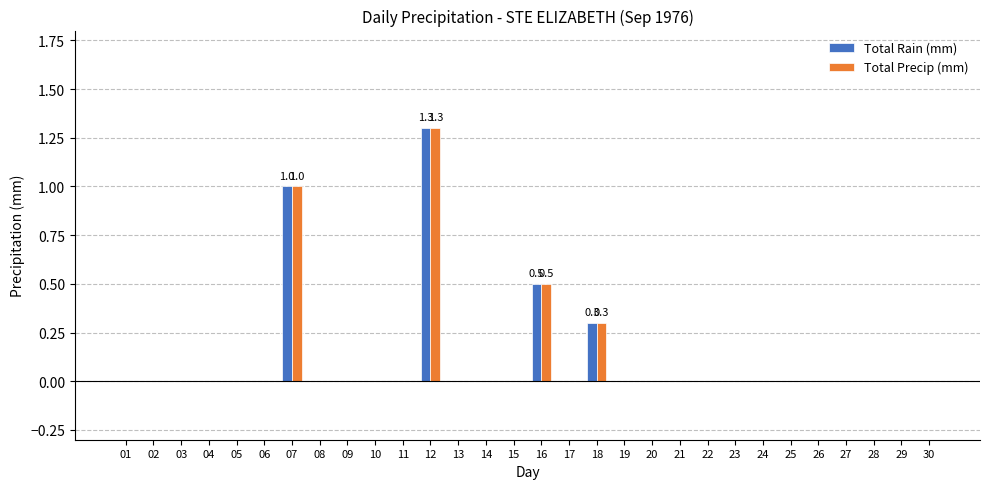

Reading left to right, transcribe all the data shown in this chart.

Total Rain (mm): 0.0	0.0	0.0	0.0	0.0	0.0	1.0	0.0	0.0	0.0	0.0	1.3	0.0	0.0	0.0	0.5	0.0	0.3	0.0	0.0	0.0	0.0	0.0	0.0	0.0	0.0	0.0	0.0	0.0	0.0
Total Precip (mm): 0.0	0.0	0.0	0.0	0.0	0.0	1.0	0.0	0.0	0.0	0.0	1.3	0.0	0.0	0.0	0.5	0.0	0.3	0.0	0.0	0.0	0.0	0.0	0.0	0.0	0.0	0.0	0.0	0.0	0.0